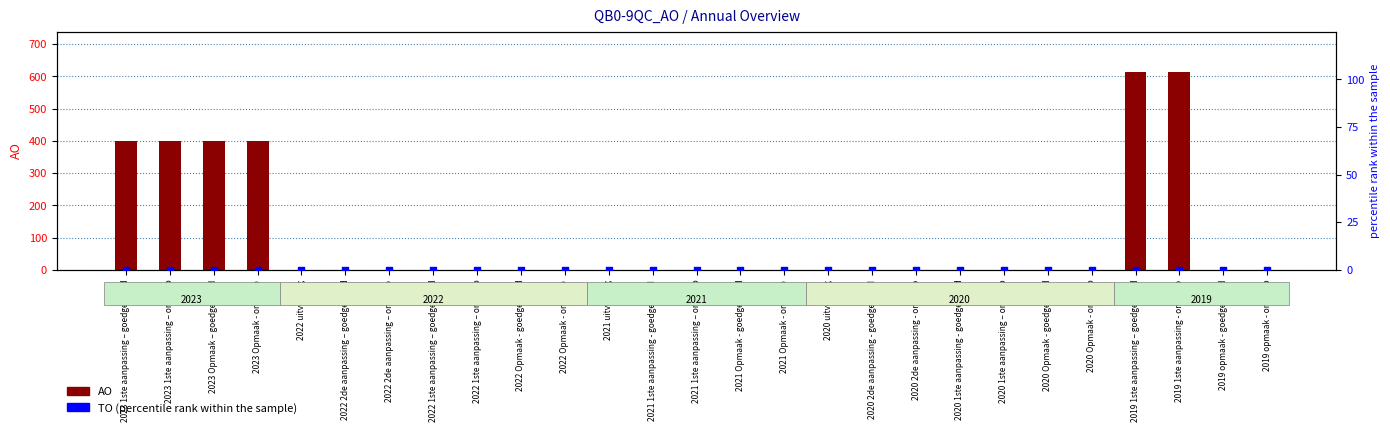

Which series contains the lowest Y value?

AO